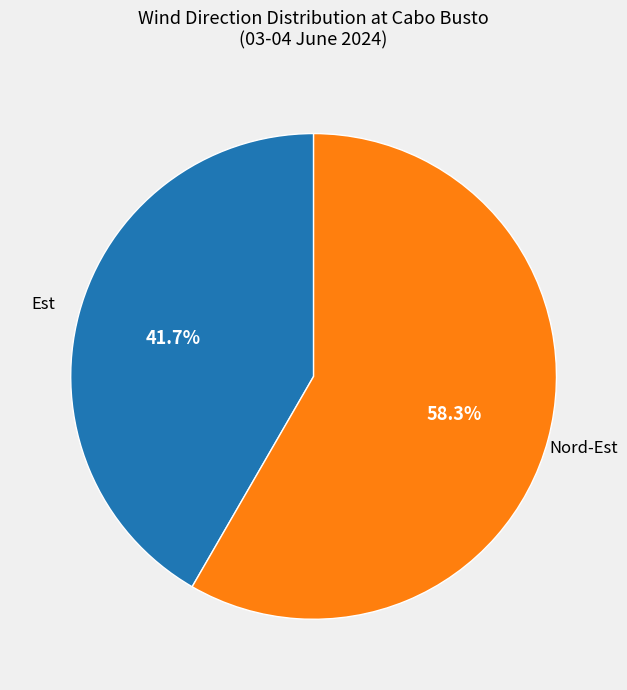

Count the number of slices in the pie.

2